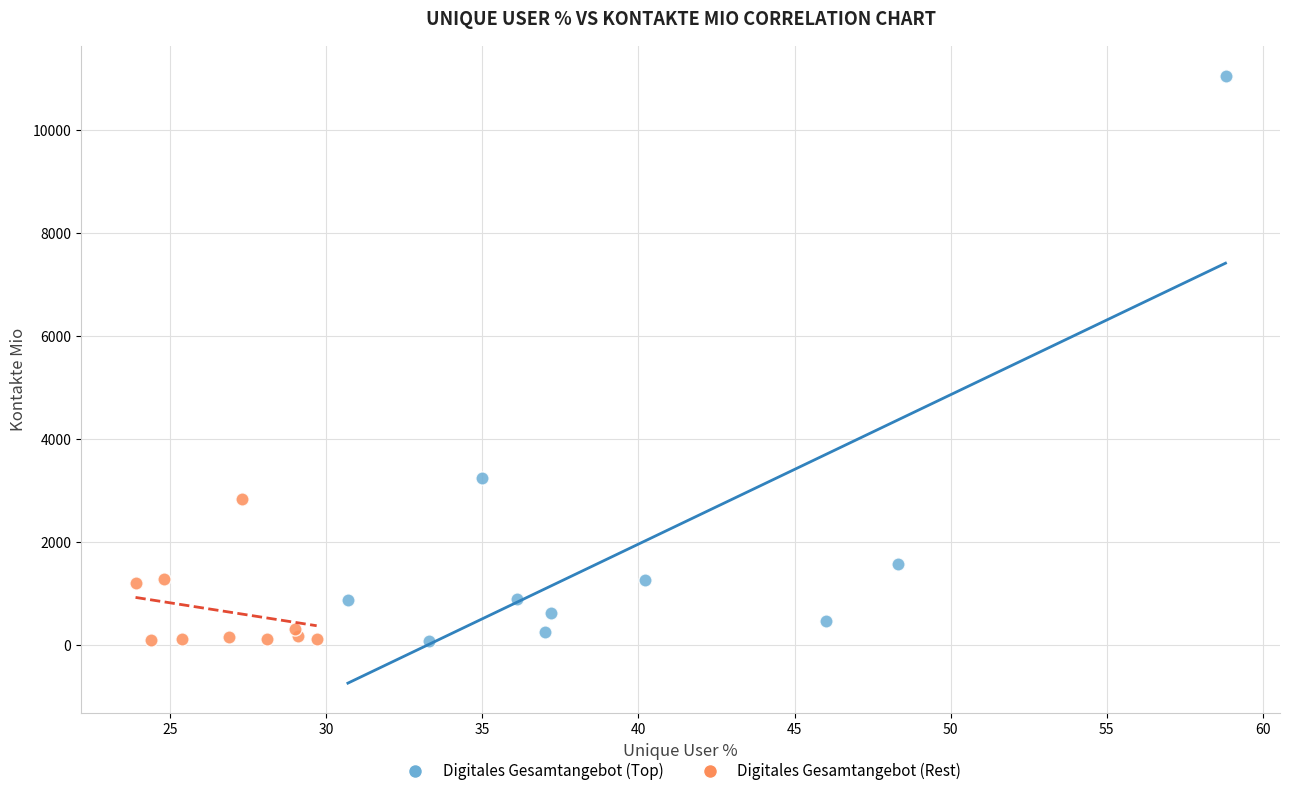

Which series reaches the maximum Y coordinate?

Digitales Gesamtangebot (Top)